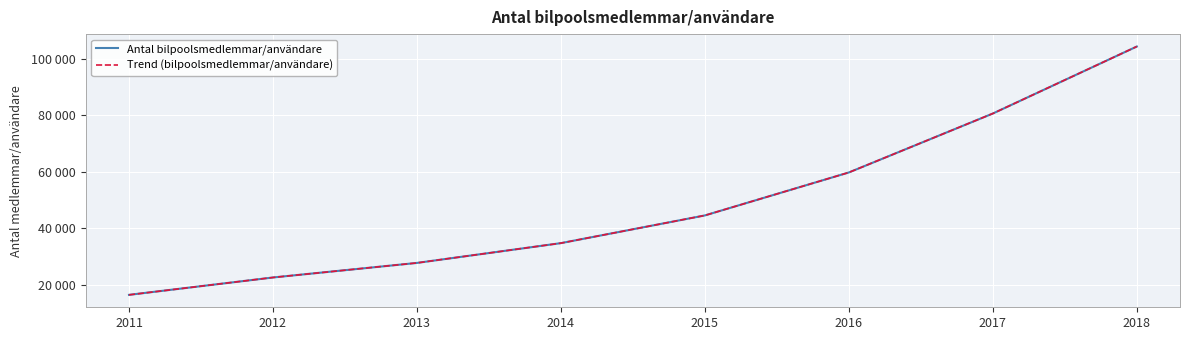

The Trend (bilpoolsmedlemmar/användare) series shows 11856 at 2012. True or false?

False